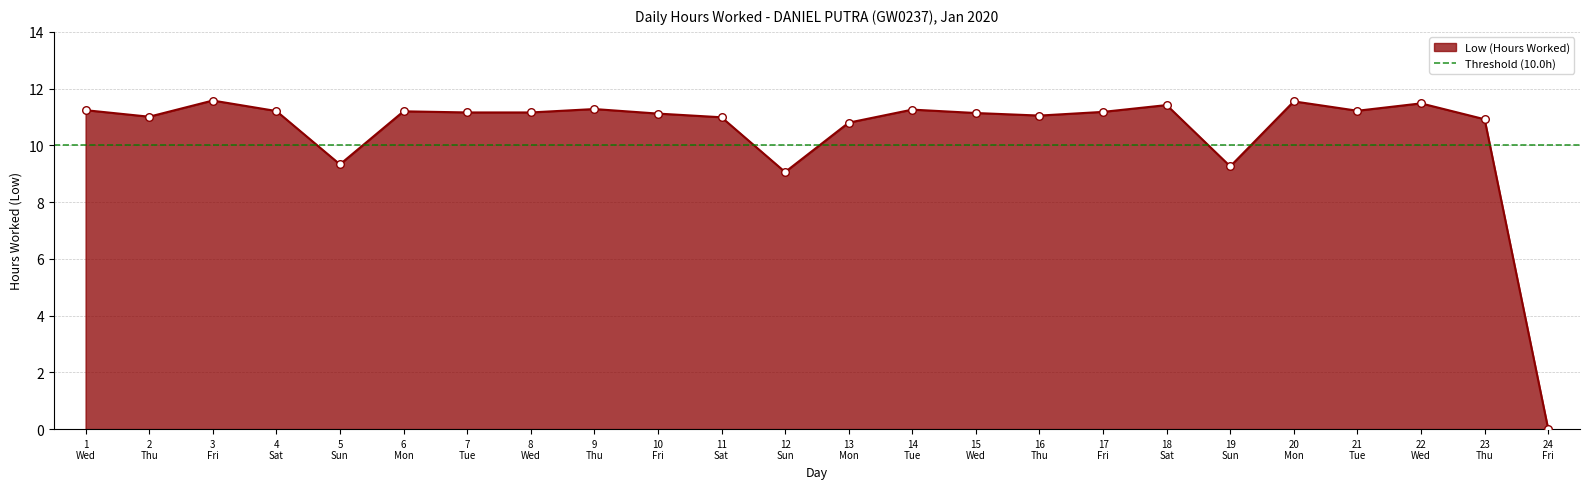

What is the change in value from 1 Wed to 17 Fri?

-0.1